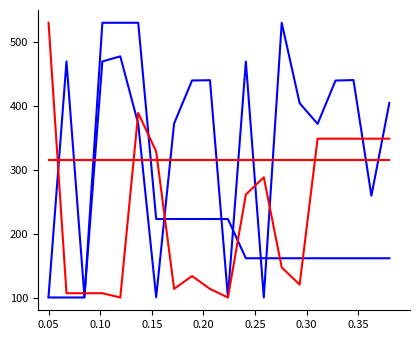

Is this an area chart (filled region under the line)?

No